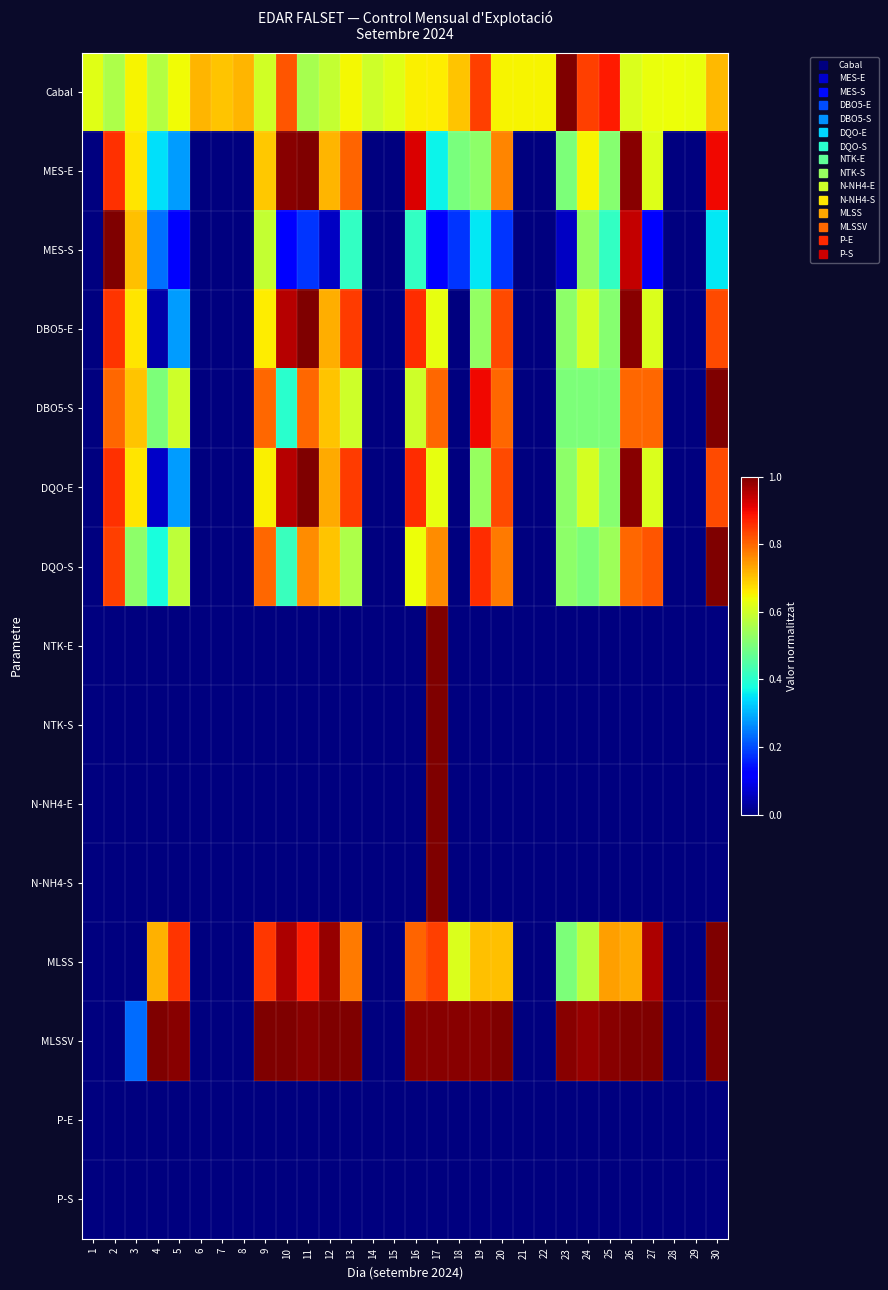

Reading left to right, extract all data points from this chart.

Cabal: 1=0.6	2=0.6	3=0.7	4=0.6	5=0.6	6=0.7	7=0.7	8=0.7	9=0.6	10=0.8	11=0.6	12=0.6	13=0.6	14=0.6	15=0.6	16=0.7	17=0.7	18=0.7	19=0.8	20=0.7	21=0.6	22=0.7	23=1.0	24=0.8	25=0.9	26=0.6	27=0.6	28=0.6	29=0.6	30=0.7
MES-E: 1=0.0	2=0.9	3=0.7	4=0.3	5=0.3	6=0.0	7=0.0	8=0.0	9=0.7	10=1.0	11=1.0	12=0.7	13=0.8	14=0.0	15=0.0	16=0.9	17=0.4	18=0.5	19=0.5	20=0.8	21=0.0	22=0.0	23=0.5	24=0.6	25=0.5	26=1.0	27=0.6	28=0.0	29=0.0	30=0.9
MES-S: 1=0.0	2=1.0	3=0.7	4=0.2	5=0.1	6=0.0	7=0.0	8=0.0	9=0.6	10=0.1	11=0.2	12=0.1	13=0.4	14=0.0	15=0.0	16=0.4	17=0.1	18=0.2	19=0.4	20=0.2	21=0.0	22=0.0	23=0.1	24=0.5	25=0.4	26=0.9	27=0.1	28=0.0	29=0.0	30=0.4
DBO5-E: 1=0.0	2=0.9	3=0.7	4=0.0	5=0.3	6=0.0	7=0.0	8=0.0	9=0.7	10=0.9	11=1.0	12=0.7	13=0.8	14=0.0	15=0.0	16=0.9	17=0.6	18=0.0	19=0.5	20=0.8	21=0.0	22=0.0	23=0.5	24=0.6	25=0.5	26=1.0	27=0.6	28=0.0	29=0.0	30=0.8
DBO5-S: 1=0.0	2=0.8	3=0.7	4=0.5	5=0.6	6=0.0	7=0.0	8=0.0	9=0.8	10=0.4	11=0.8	12=0.7	13=0.6	14=0.0	15=0.0	16=0.6	17=0.8	18=0.0	19=0.9	20=0.8	21=0.0	22=0.0	23=0.5	24=0.5	25=0.5	26=0.8	27=0.8	28=0.0	29=0.0	30=1.0
DQO-E: 1=0.0	2=0.9	3=0.7	4=0.1	5=0.3	6=0.0	7=0.0	8=0.0	9=0.7	10=0.9	11=1.0	12=0.7	13=0.8	14=0.0	15=0.0	16=0.9	17=0.6	18=0.0	19=0.5	20=0.8	21=0.0	22=0.0	23=0.5	24=0.6	25=0.5	26=1.0	27=0.6	28=0.0	29=0.0	30=0.8
DQO-S: 1=0.0	2=0.8	3=0.5	4=0.4	5=0.6	6=0.0	7=0.0	8=0.0	9=0.8	10=0.4	11=0.8	12=0.7	13=0.6	14=0.0	15=0.0	16=0.6	17=0.8	18=0.0	19=0.9	20=0.8	21=0.0	22=0.0	23=0.5	24=0.5	25=0.5	26=0.8	27=0.8	28=0.0	29=0.0	30=1.0
NTK-E: 1=0.0	2=0.0	3=0.0	4=0.0	5=0.0	6=0.0	7=0.0	8=0.0	9=0.0	10=0.0	11=0.0	12=0.0	13=0.0	14=0.0	15=0.0	16=0.0	17=1.0	18=0.0	19=0.0	20=0.0	21=0.0	22=0.0	23=0.0	24=0.0	25=0.0	26=0.0	27=0.0	28=0.0	29=0.0	30=0.0
NTK-S: 1=0.0	2=0.0	3=0.0	4=0.0	5=0.0	6=0.0	7=0.0	8=0.0	9=0.0	10=0.0	11=0.0	12=0.0	13=0.0	14=0.0	15=0.0	16=0.0	17=1.0	18=0.0	19=0.0	20=0.0	21=0.0	22=0.0	23=0.0	24=0.0	25=0.0	26=0.0	27=0.0	28=0.0	29=0.0	30=0.0
N-NH4-E: 1=0.0	2=0.0	3=0.0	4=0.0	5=0.0	6=0.0	7=0.0	8=0.0	9=0.0	10=0.0	11=0.0	12=0.0	13=0.0	14=0.0	15=0.0	16=0.0	17=1.0	18=0.0	19=0.0	20=0.0	21=0.0	22=0.0	23=0.0	24=0.0	25=0.0	26=0.0	27=0.0	28=0.0	29=0.0	30=0.0
N-NH4-S: 1=0.0	2=0.0	3=0.0	4=0.0	5=0.0	6=0.0	7=0.0	8=0.0	9=0.0	10=0.0	11=0.0	12=0.0	13=0.0	14=0.0	15=0.0	16=0.0	17=1.0	18=0.0	19=0.0	20=0.0	21=0.0	22=0.0	23=0.0	24=0.0	25=0.0	26=0.0	27=0.0	28=0.0	29=0.0	30=0.0
MLSS: 1=0.0	2=0.0	3=0.0	4=0.7	5=0.9	6=0.0	7=0.0	8=0.0	9=0.9	10=1.0	11=0.9	12=1.0	13=0.8	14=0.0	15=0.0	16=0.8	17=0.8	18=0.6	19=0.7	20=0.7	21=0.0	22=0.0	23=0.5	24=0.6	25=0.7	26=0.7	27=1.0	28=0.0	29=0.0	30=1.0
MLSSV: 1=0.0	2=0.0	3=0.2	4=1.0	5=1.0	6=0.0	7=0.0	8=0.0	9=1.0	10=1.0	11=1.0	12=1.0	13=1.0	14=0.0	15=0.0	16=1.0	17=1.0	18=1.0	19=1.0	20=1.0	21=0.0	22=0.0	23=1.0	24=1.0	25=1.0	26=1.0	27=1.0	28=0.0	29=0.0	30=1.0
P-E: 1=0.0	2=0.0	3=0.0	4=0.0	5=0.0	6=0.0	7=0.0	8=0.0	9=0.0	10=0.0	11=0.0	12=0.0	13=0.0	14=0.0	15=0.0	16=0.0	17=0.0	18=0.0	19=0.0	20=0.0	21=0.0	22=0.0	23=0.0	24=0.0	25=0.0	26=0.0	27=0.0	28=0.0	29=0.0	30=0.0
P-S: 1=0.0	2=0.0	3=0.0	4=0.0	5=0.0	6=0.0	7=0.0	8=0.0	9=0.0	10=0.0	11=0.0	12=0.0	13=0.0	14=0.0	15=0.0	16=0.0	17=0.0	18=0.0	19=0.0	20=0.0	21=0.0	22=0.0	23=0.0	24=0.0	25=0.0	26=0.0	27=0.0	28=0.0	29=0.0	30=0.0